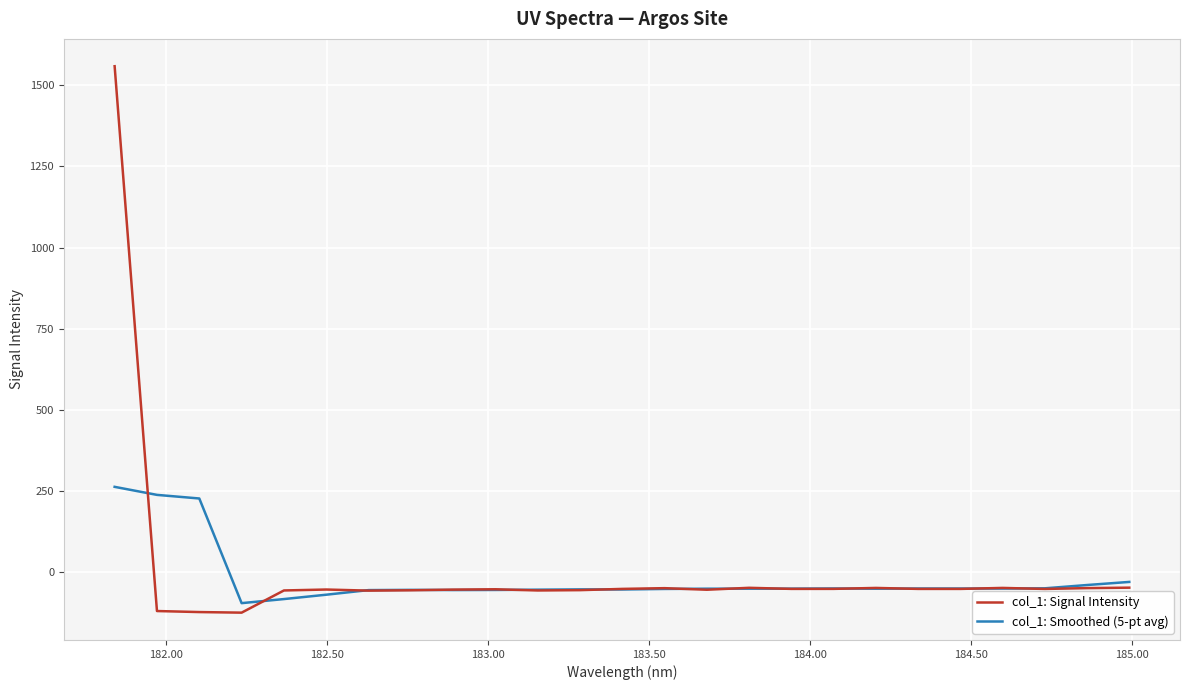

Which series has the widest spread of values?

col_1: Signal Intensity